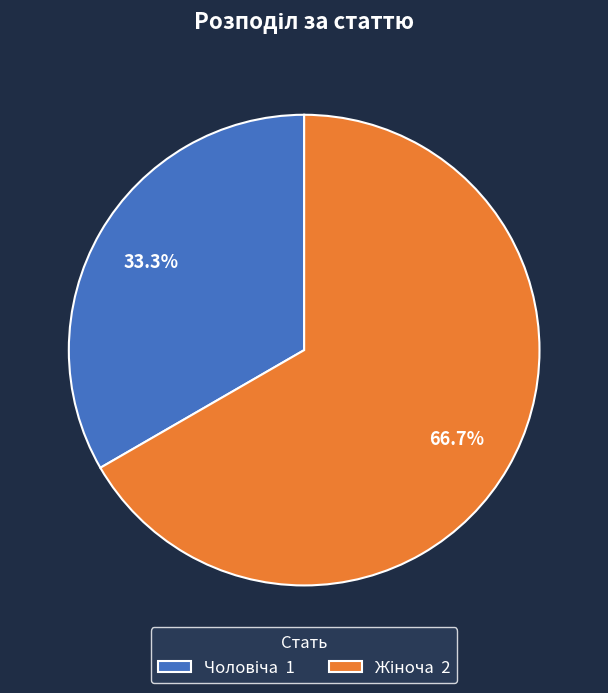

Does any single category account for the majority?

Yes